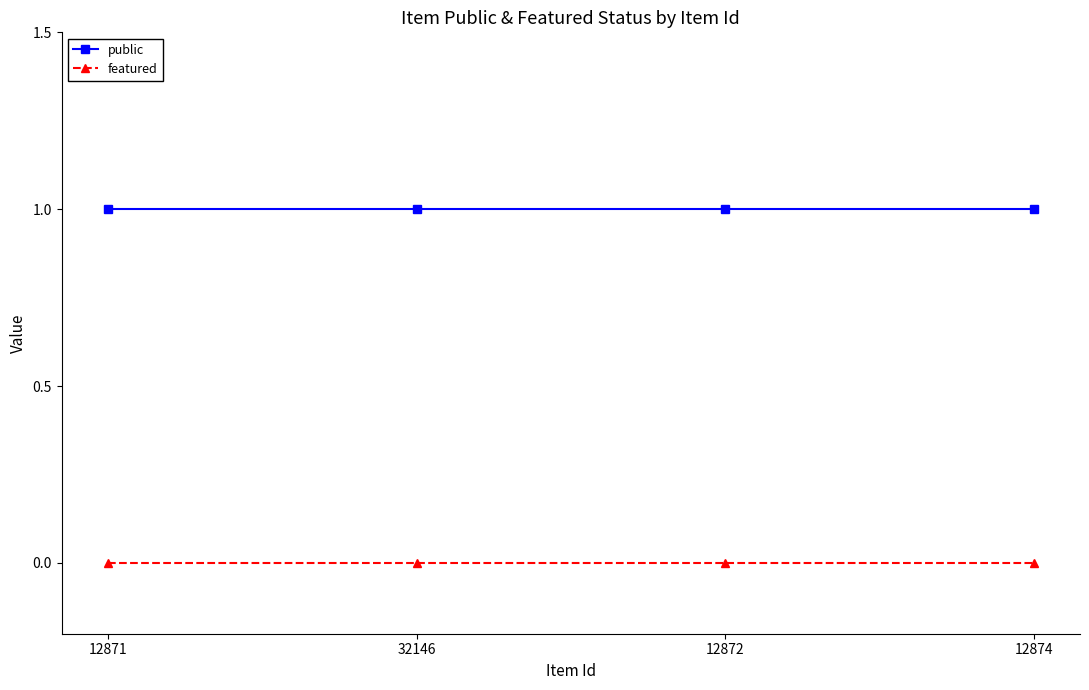

Reading right to left, extract all data points from this chart.

public: 12874=1	12872=1	32146=1	12871=1
featured: 12874=0	12872=0	32146=0	12871=0